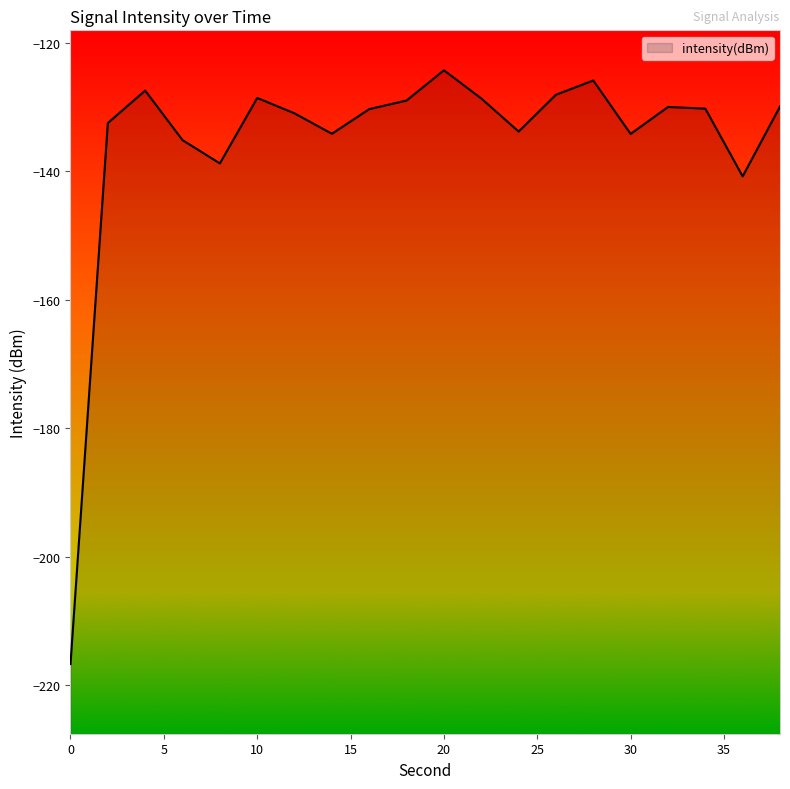

How many data points are above -130?

8